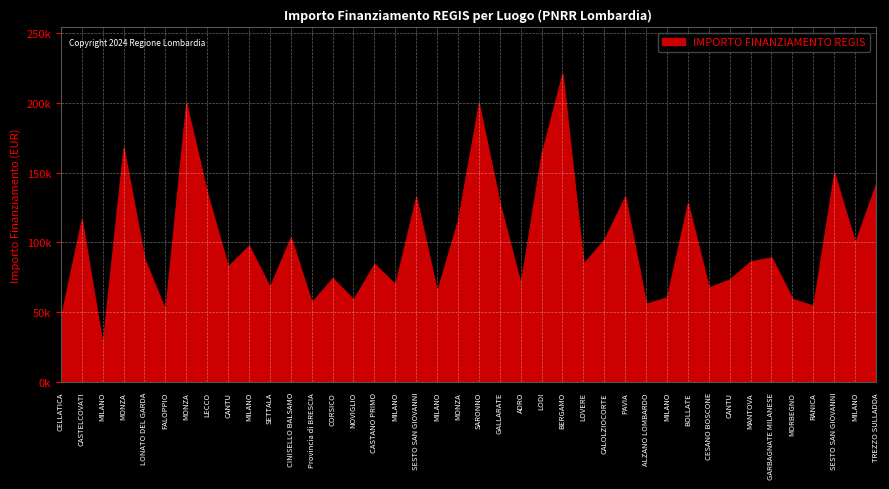

At which category does the chart reach its minimum across all series?

MILANO